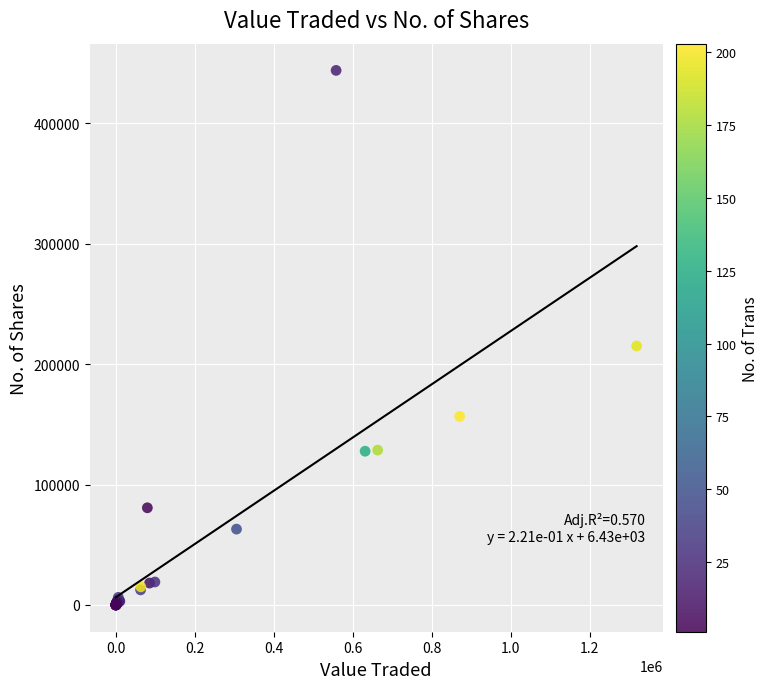

What Y value in the scatter plot is closest to 221842?

214993